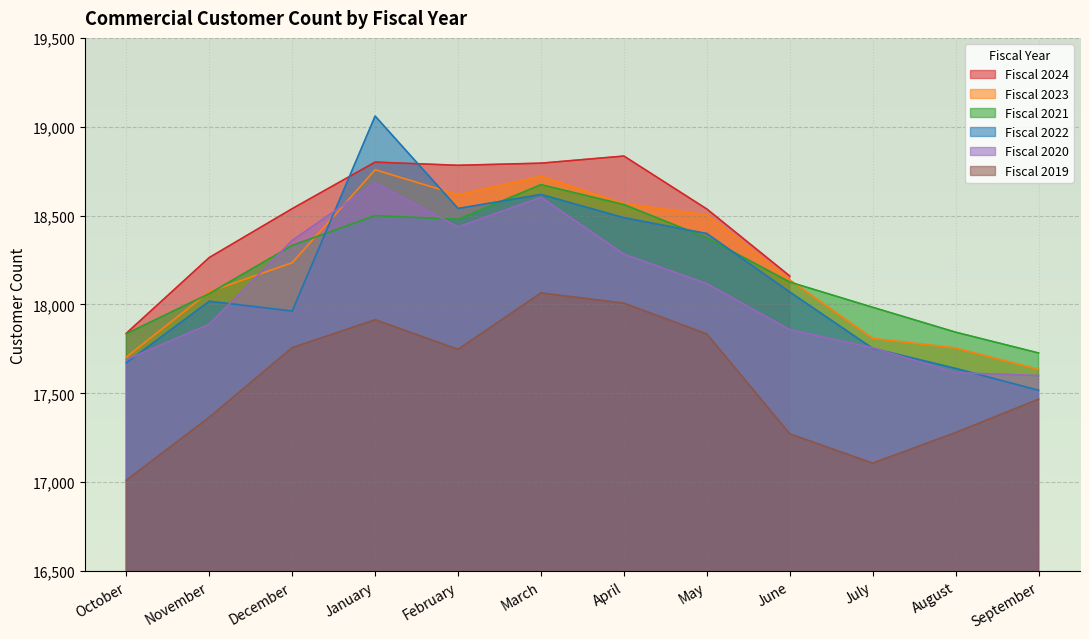

After their last crossing, which series has the higher values: Fiscal 2021 or Fiscal 2023?

Fiscal 2021